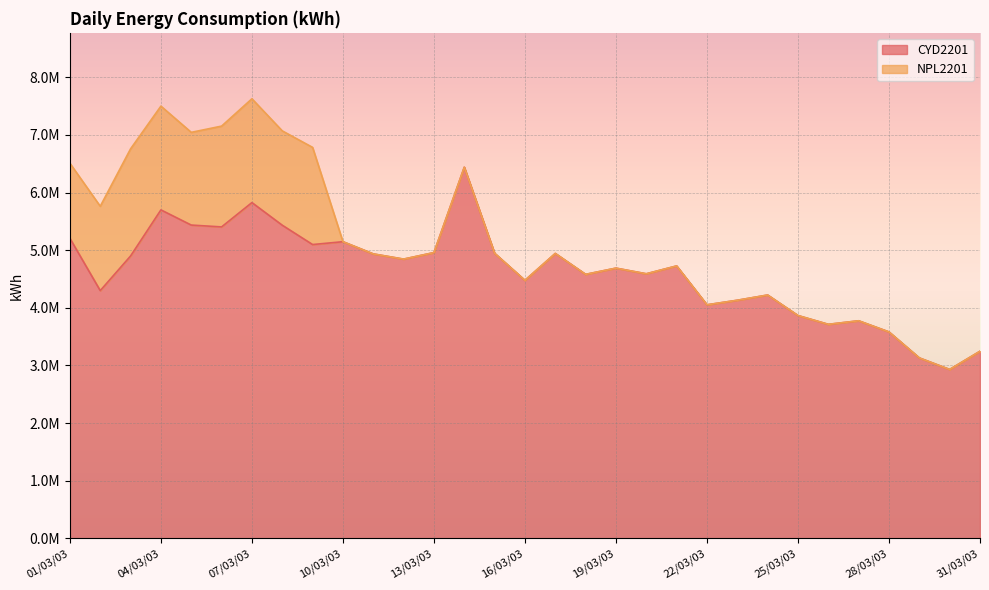

The chart shows a value of 7737966 at 06/03/03. True or false?

False